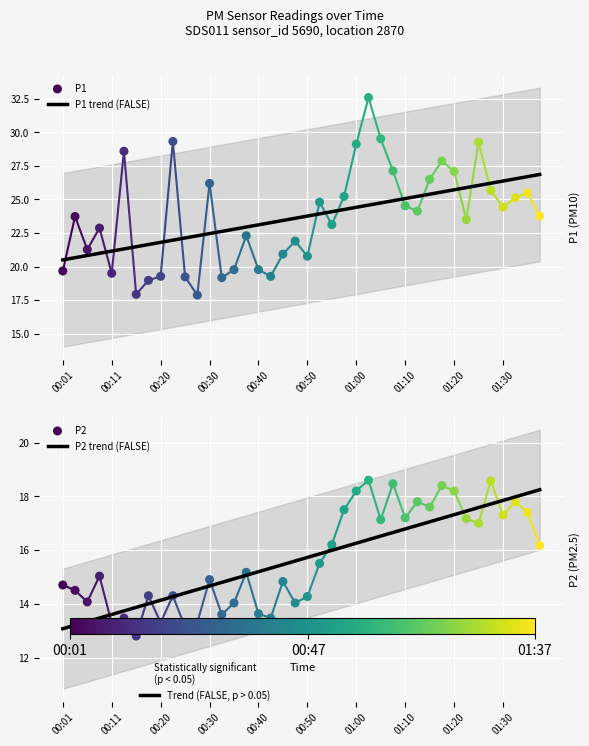

What are all the series names shown in the legend?

P1 trend (FALSE), P1, P2 trend (FALSE), P2